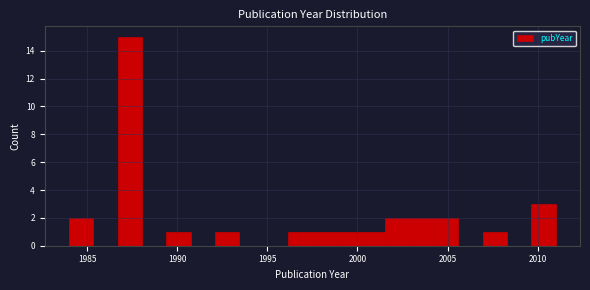

Around what value on the x-axis is the tallest bar? Give the approximate position of its centre, as read against the axis.

1987.5